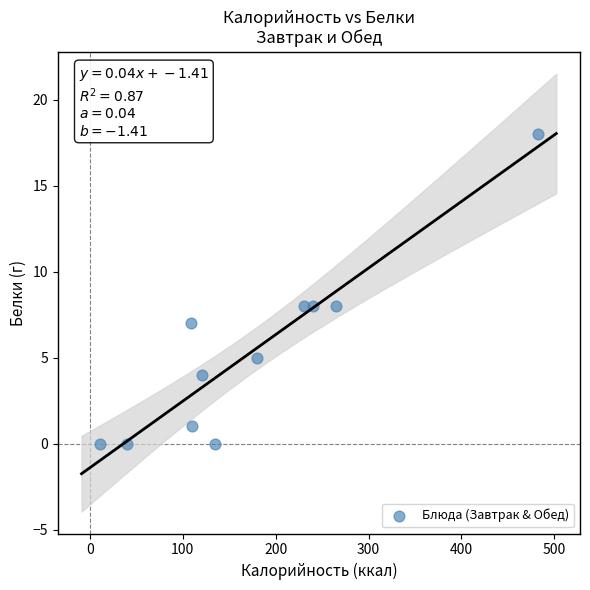

What is the range of X values (max minus min)?

471